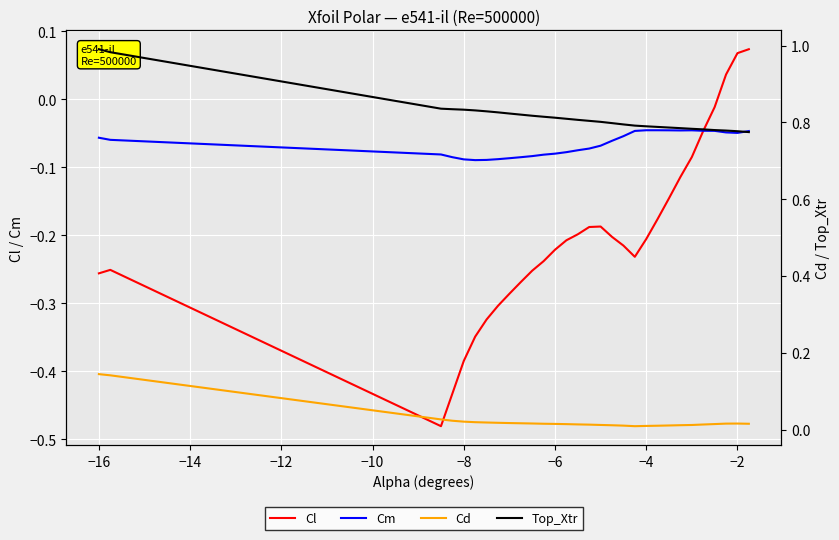

Which category has the lowest value in the Cm series?

−8